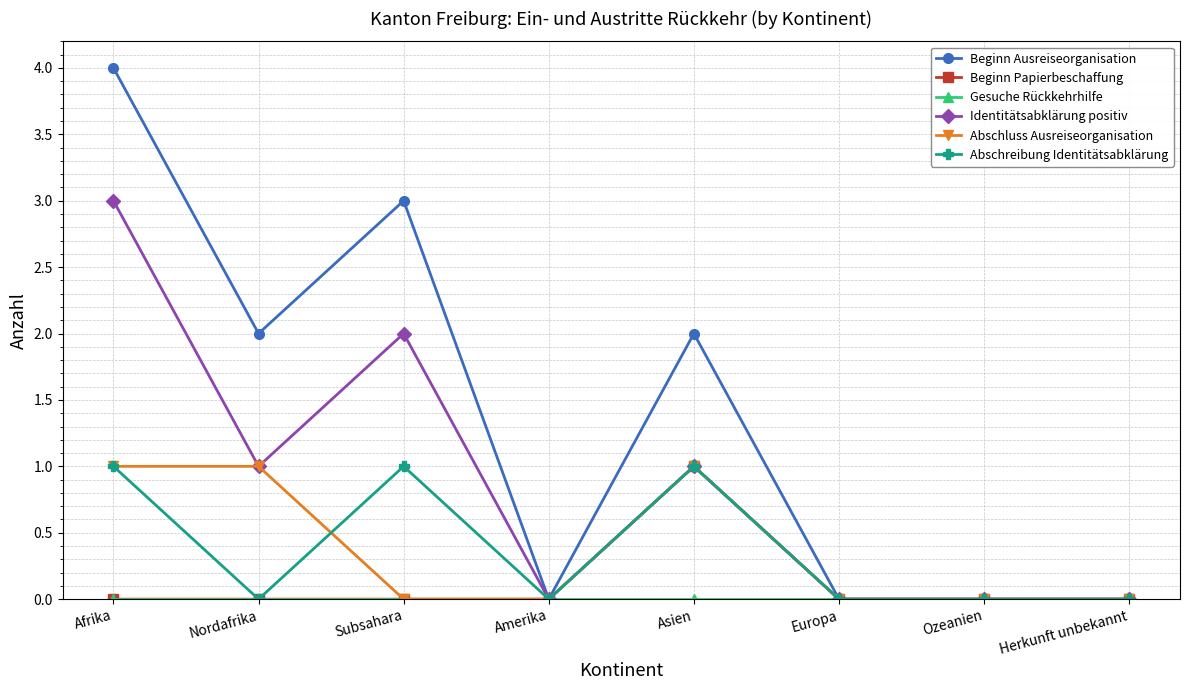

What is the sum of all Beginn Papierbeschaffung values?

1